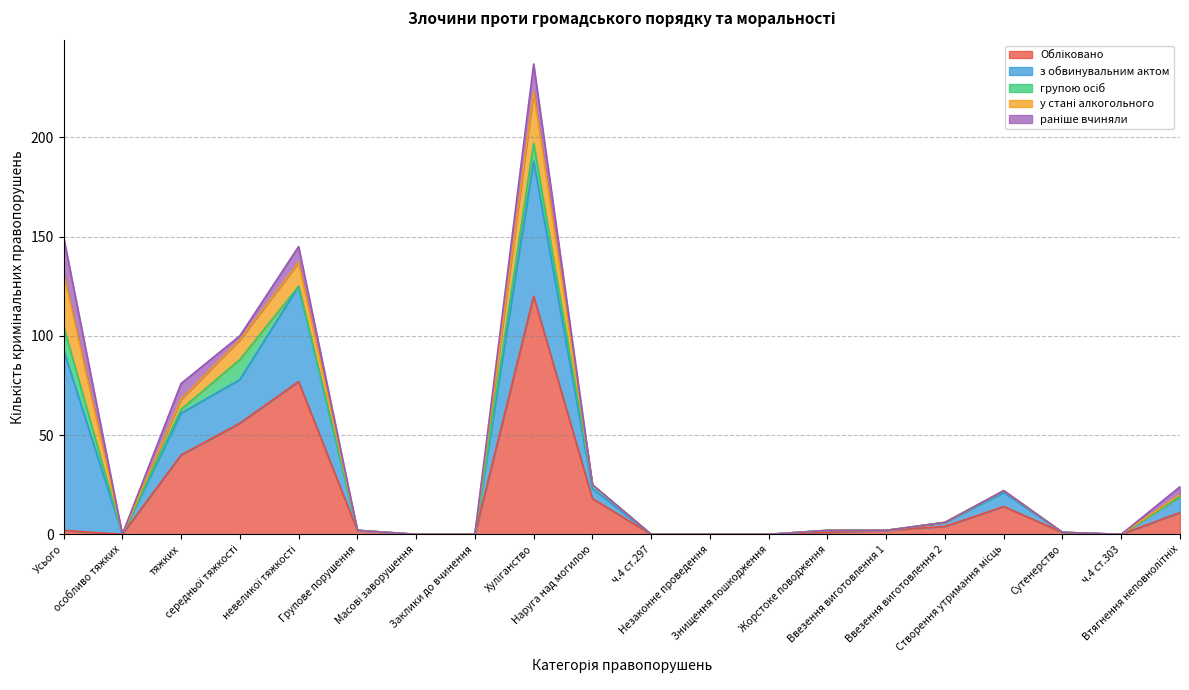

True or false: групою осіб has a value of 0 at Ввезення виготовлення 2.

True